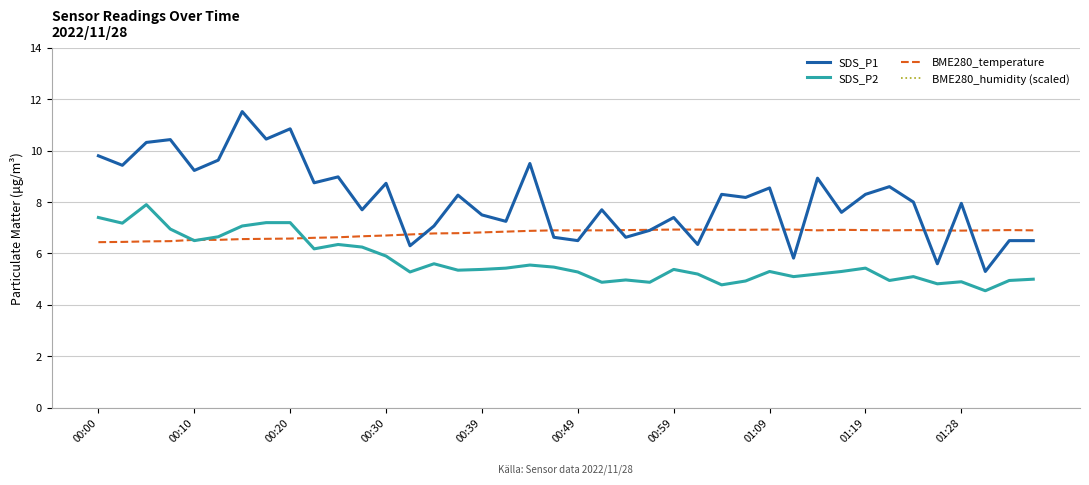

How many interior local peaks does the SDS_P1 series have?

14